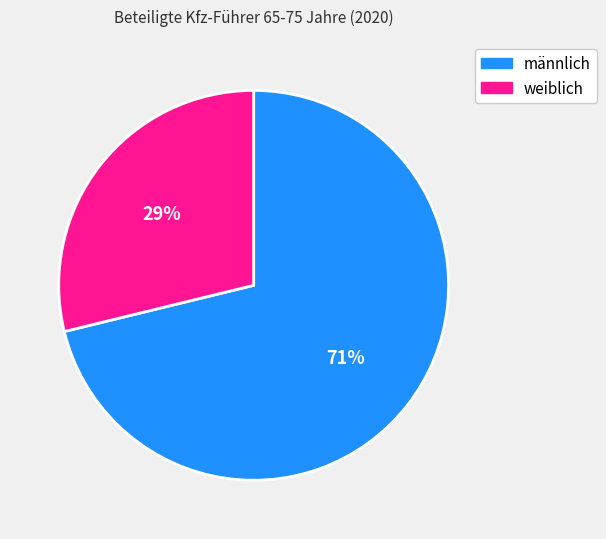

Which slice is the smallest?

weiblich